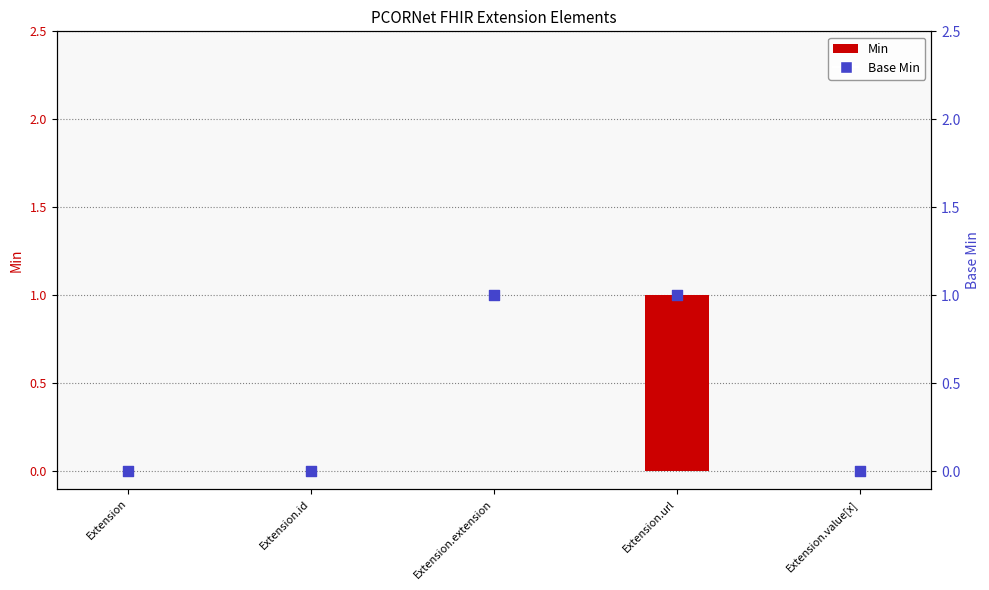

Is the value of Base Min at Extension greater than the value of Min at Extension.extension?

No